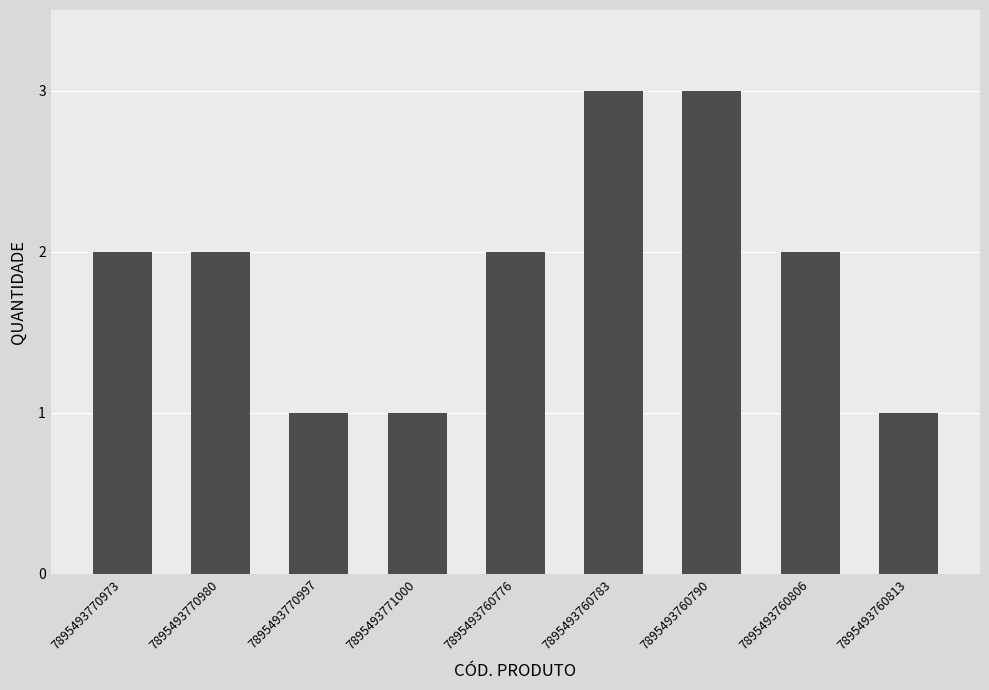

What is the sum of all values?

17